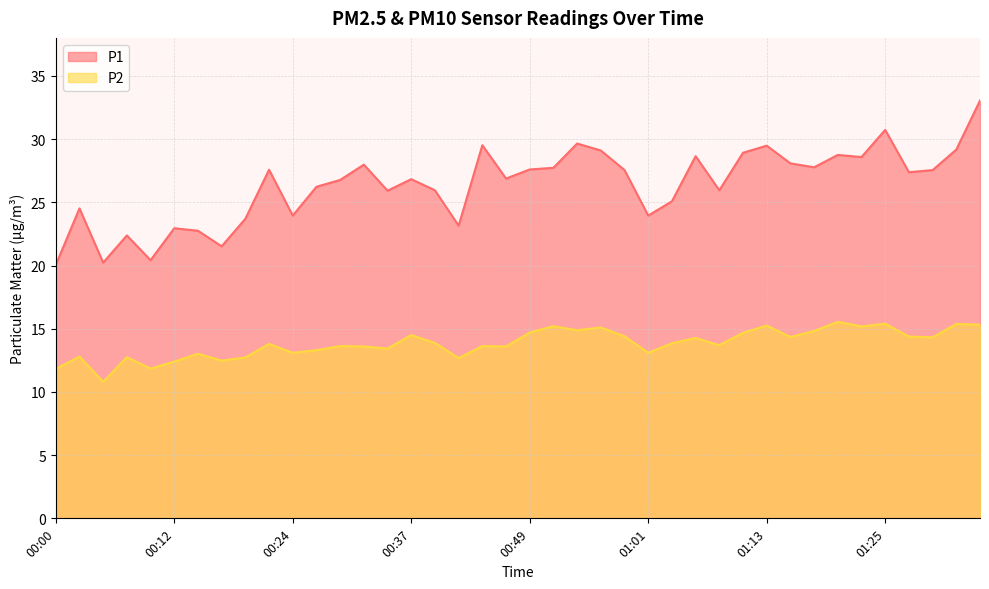

What is the value of the P2 point at the 30th from the left?

14.7